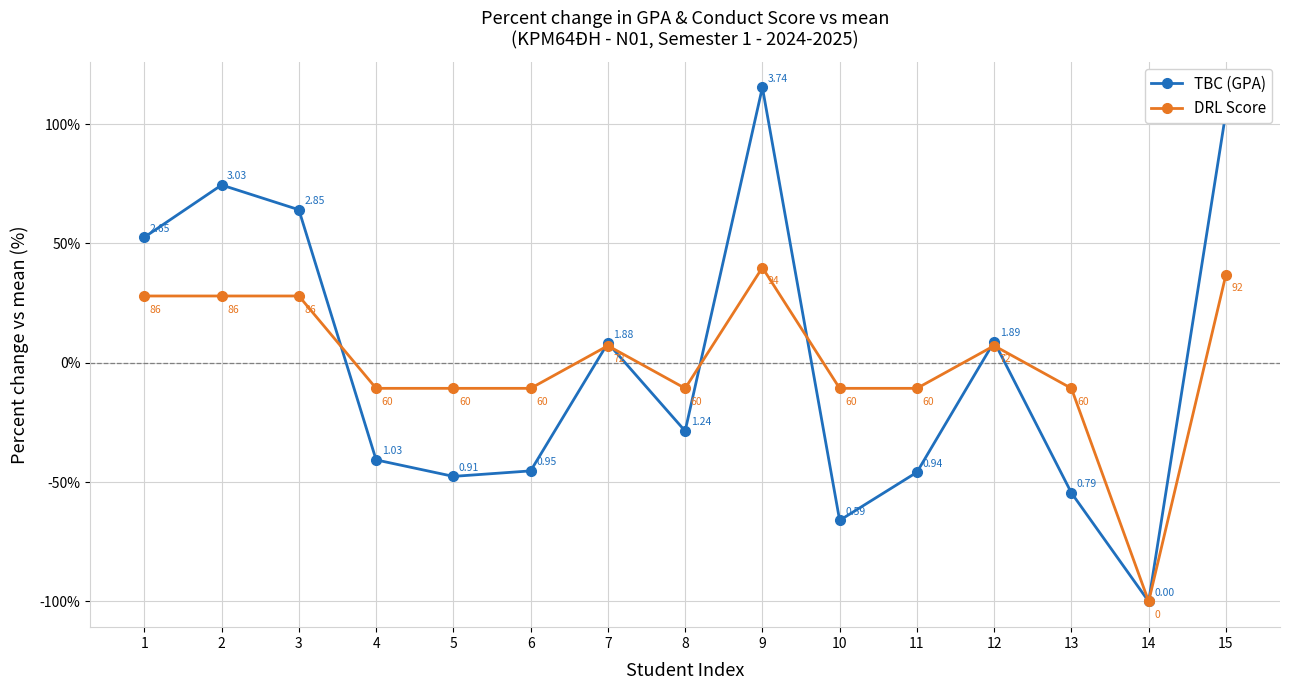

Between 6 and 9, which series saw the biggest shift?

TBC (GPA)